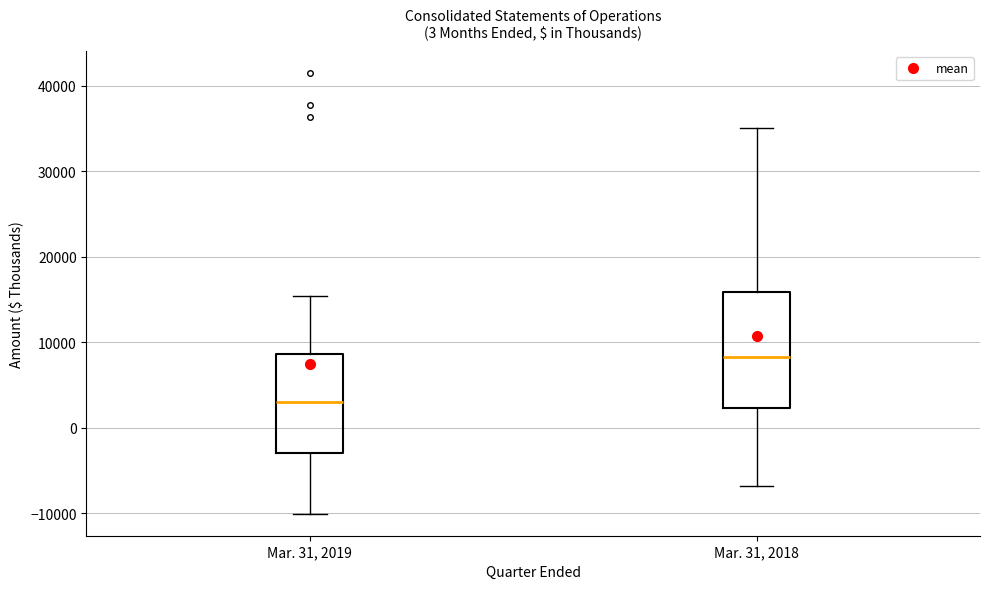

Which box's median line is the lowest?

Mar. 31, 2019